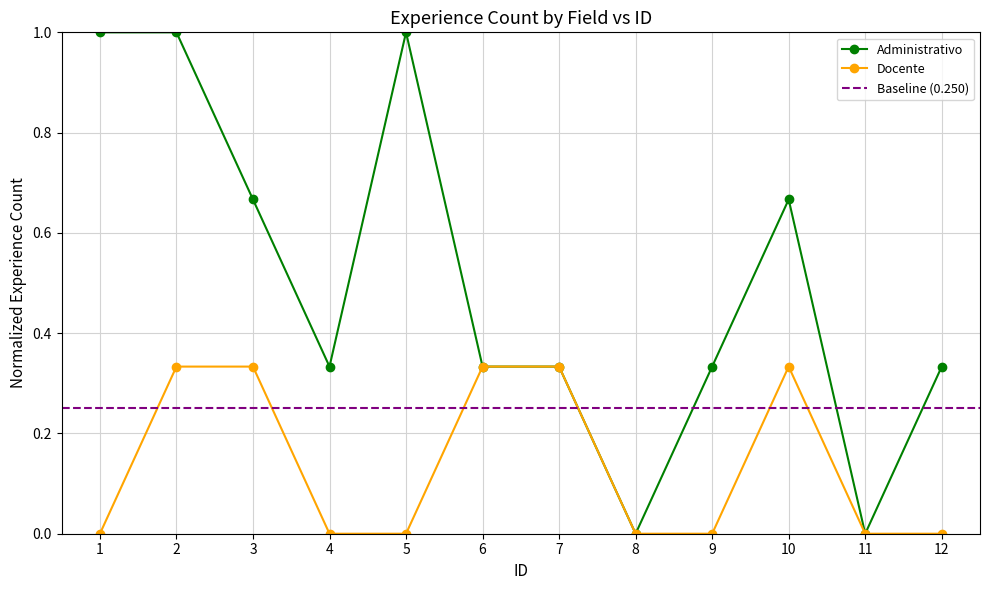

True or false: Administrativo and Docente intersect in this chart.

False